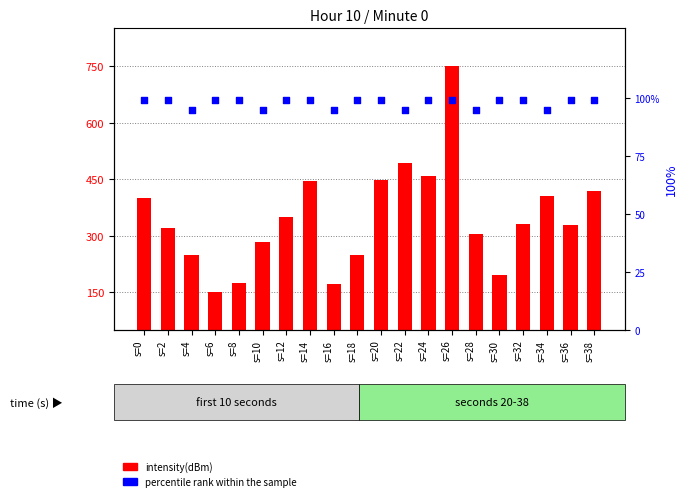

At how many categories does at least one series exceed 160?

19